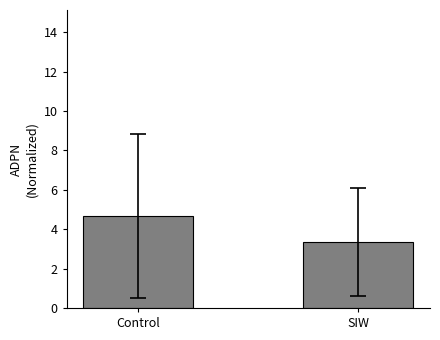

Is it true that the value at Control is 1.4?

False